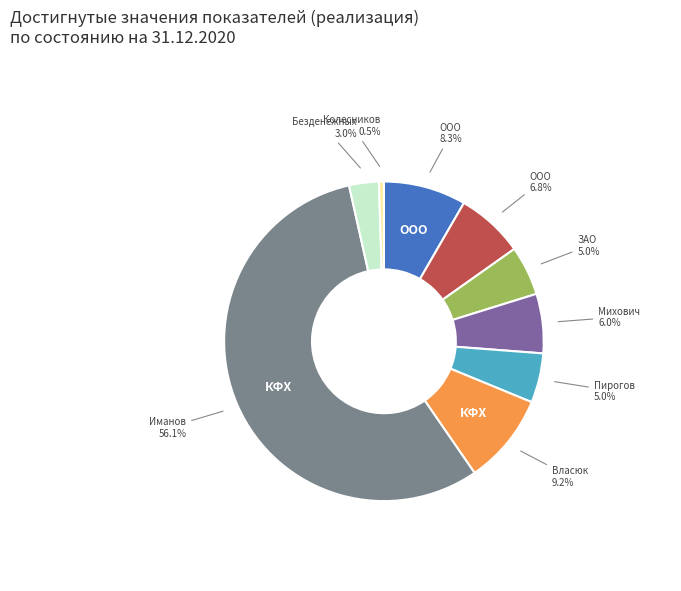

Count the number of slices in the pie.

9